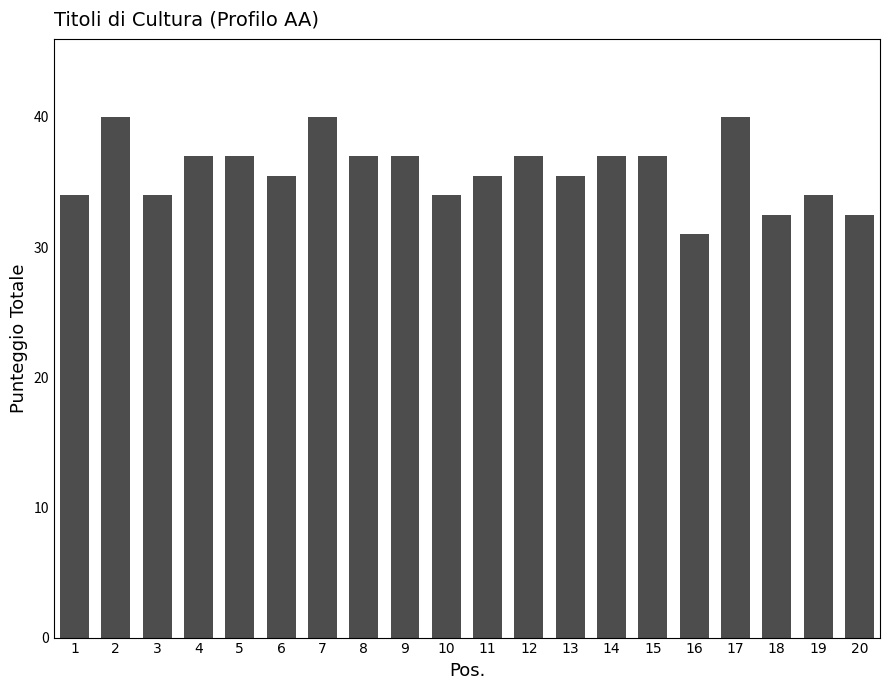

How many data points are less than 37?

10